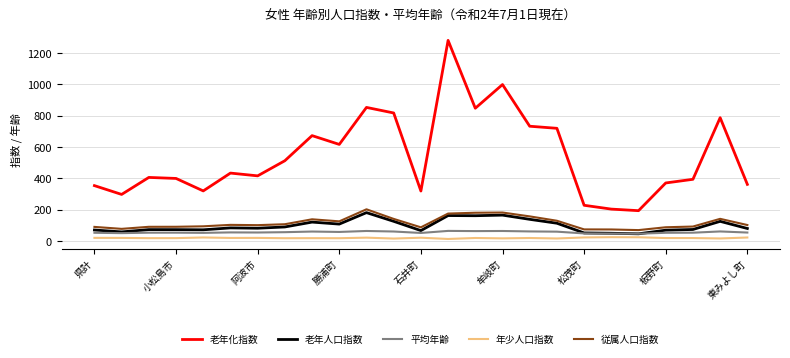

True or false: 老年人口指数 and 年少人口指数 cross at least once.

False